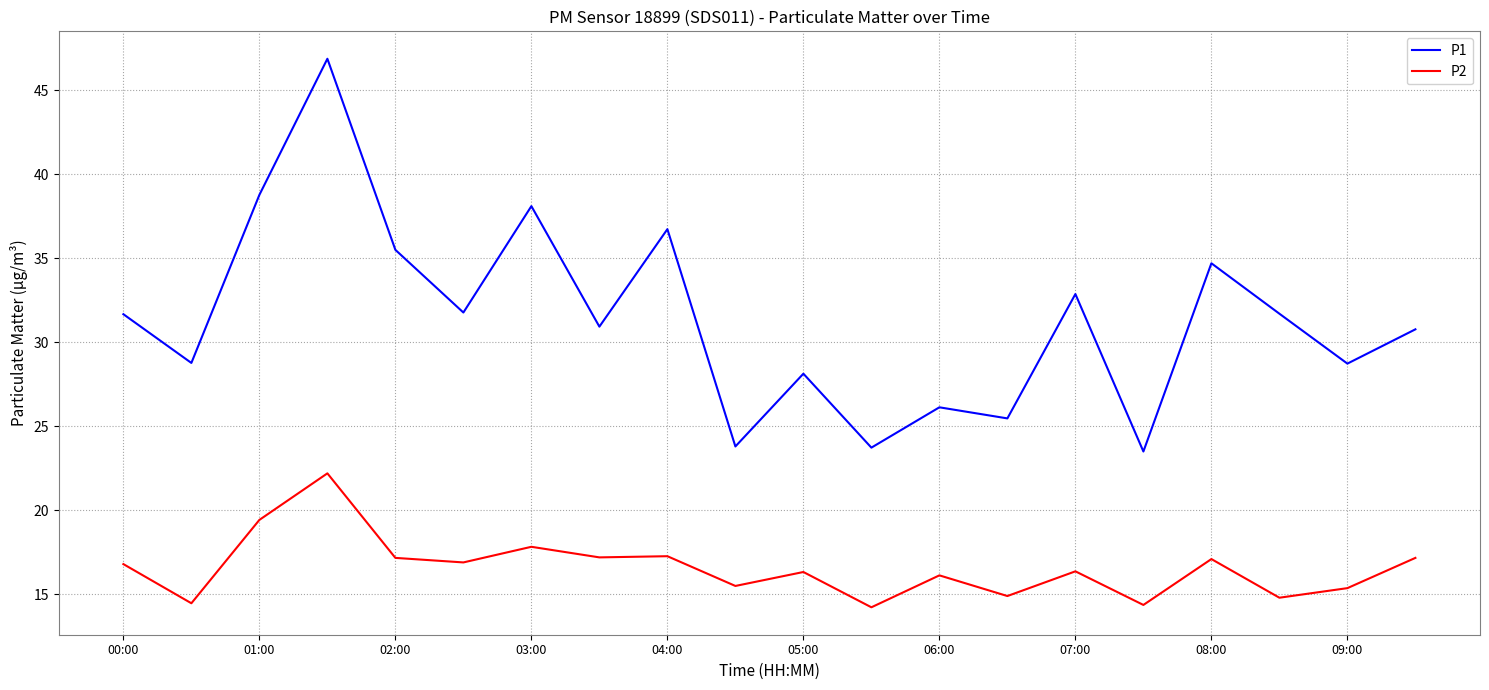

Rank the series by their average value, from lowest to highest.

P2, P1